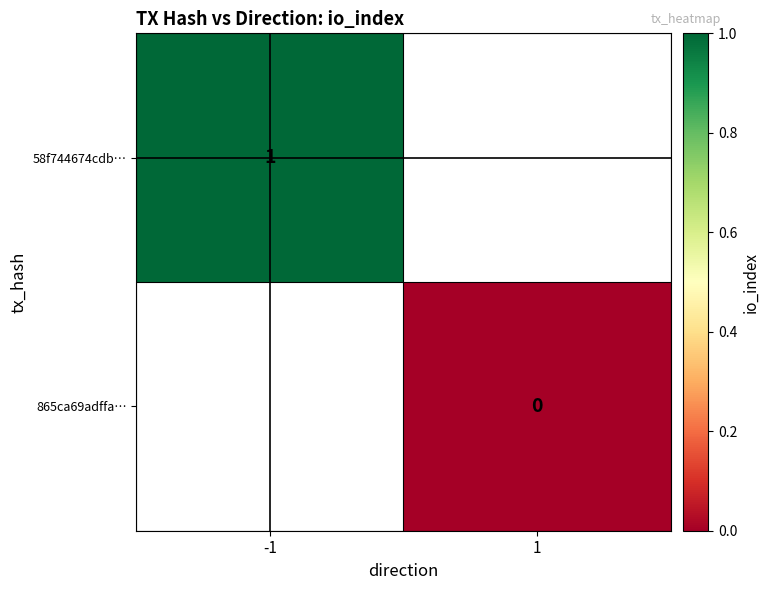

Which category has the highest value across all series?

-1